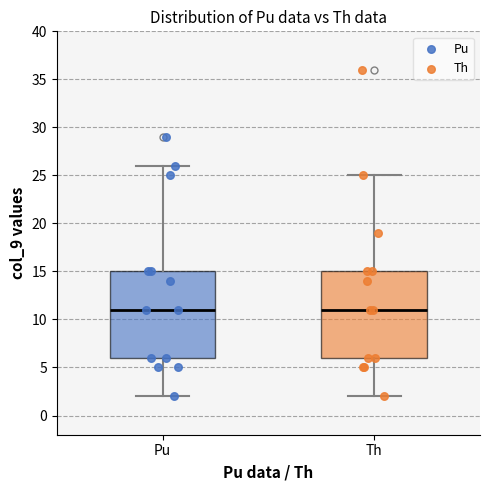

Reading left to right, read every box against the y-axis: the position of its median line, the range the box covers, and the ends of its whiskers. The values are not printed on the chart, so give them approximately, as read against the axis.

Pu: median 11, box 6 to 15, whiskers 2 to 26
Th: median 11, box 6 to 15, whiskers 2 to 25